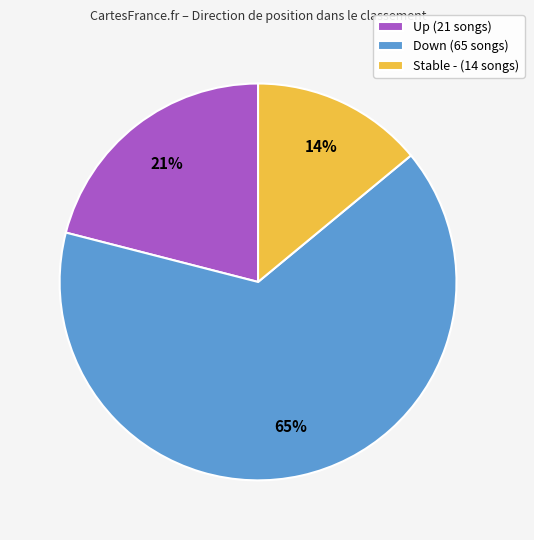

Combined, do Down (65 songs) and Up (21 songs) account for over 50%?

Yes